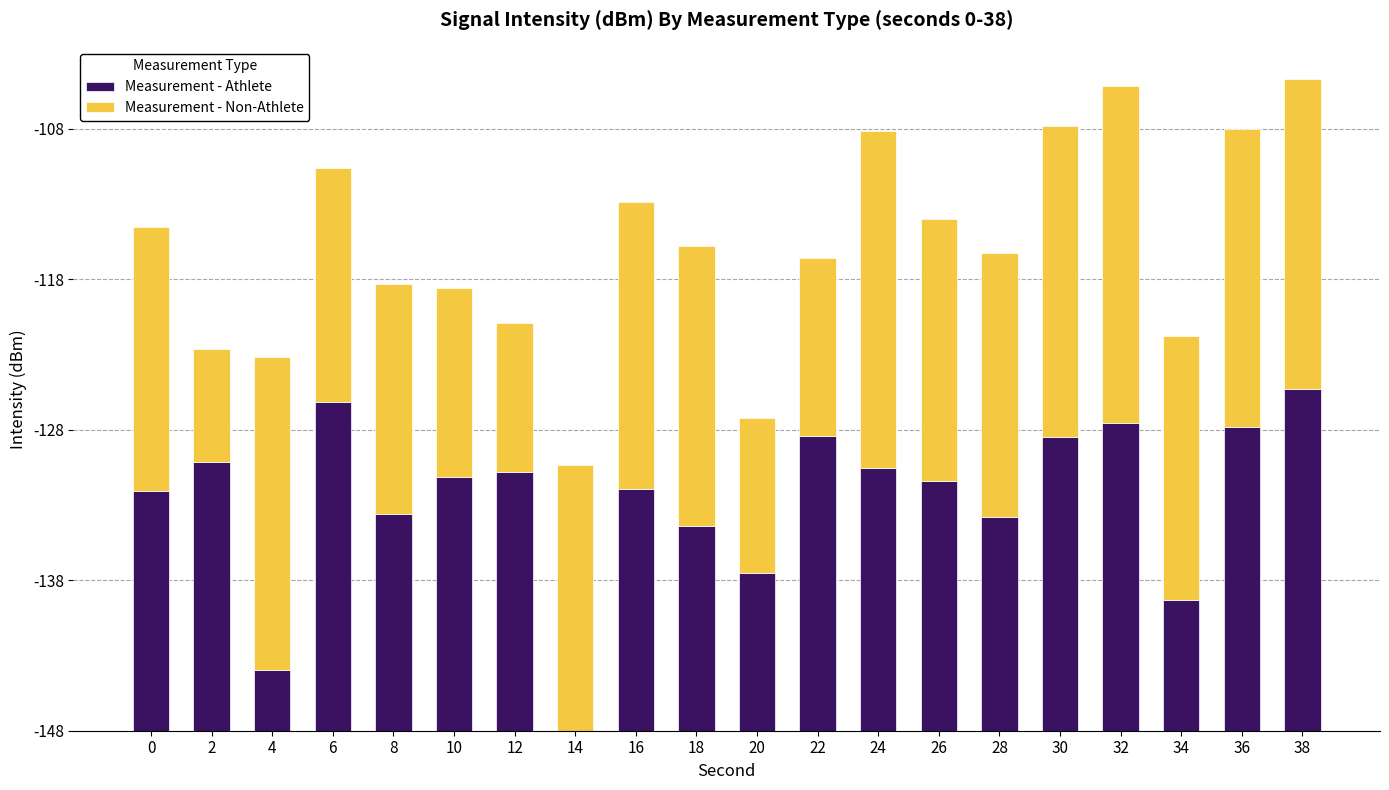

Are the bars grouped side by side (vs. stacked)?

No